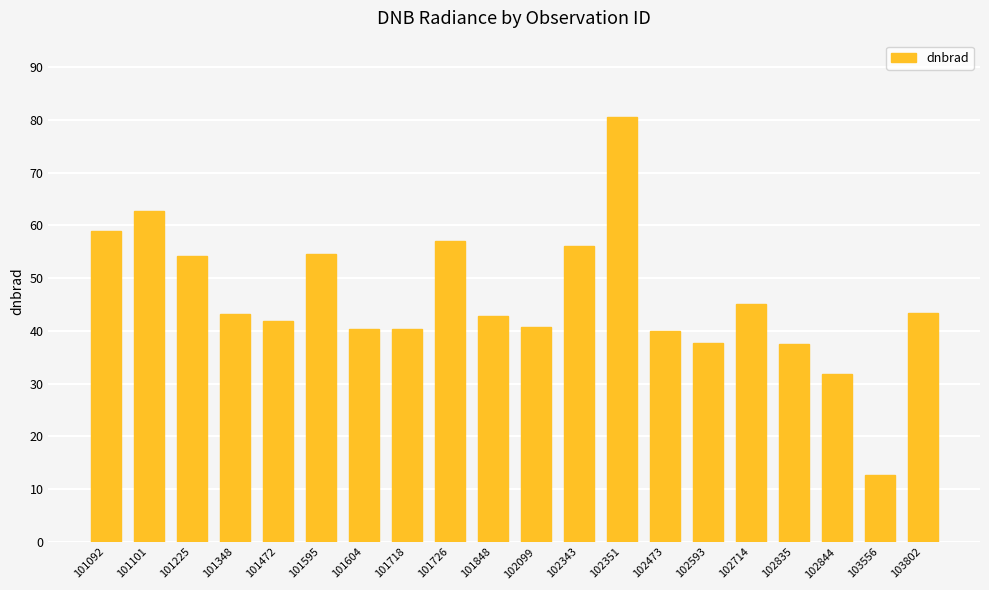

What is the change in value from 101472 to 102351?

+38.7